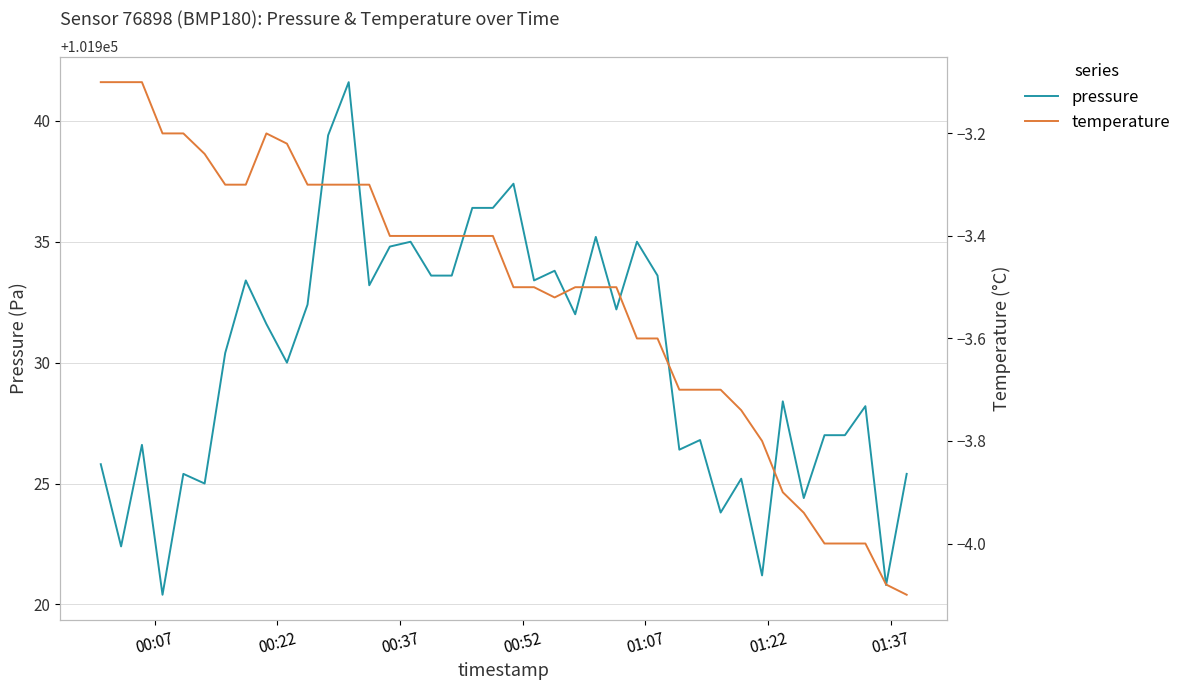

True or false: temperature and pressure intersect in this chart.

False